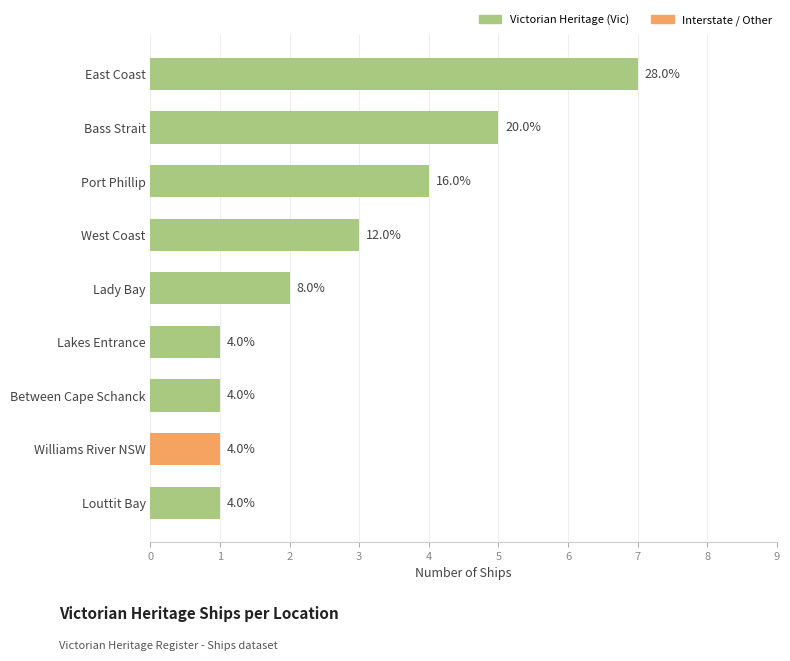

Are the bars grouped side by side (vs. stacked)?

No